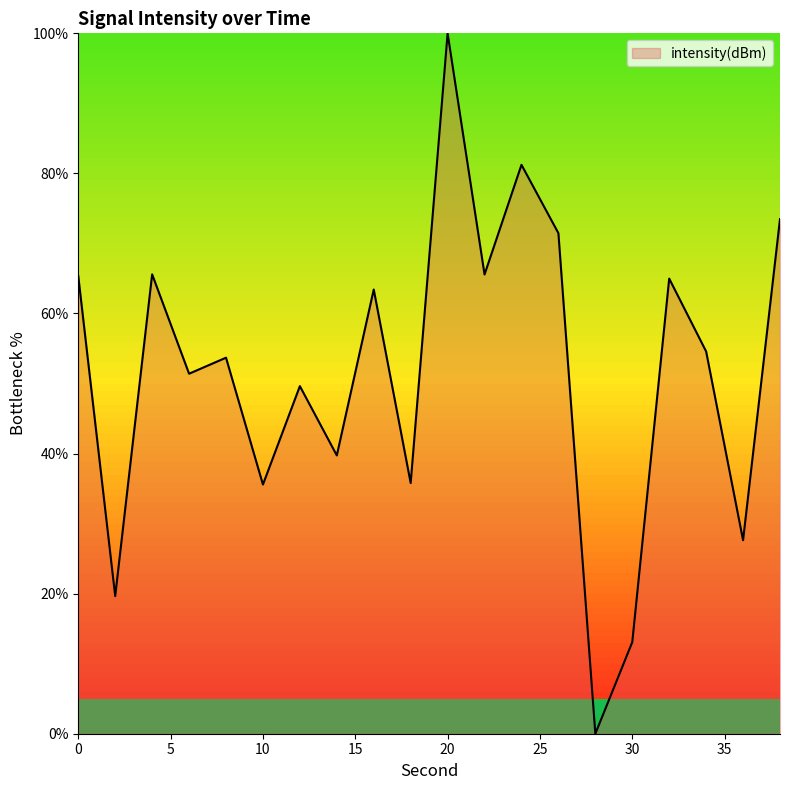

What is the difference between the maximum and minimum values?

100.0